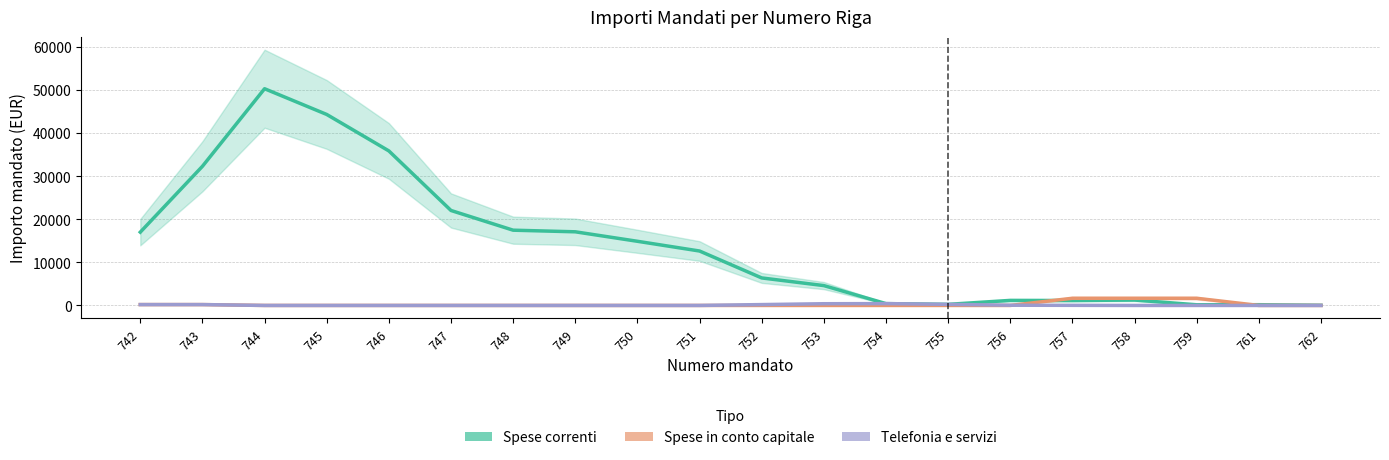

Which series has the largest range (max minus min)?

Spese correnti